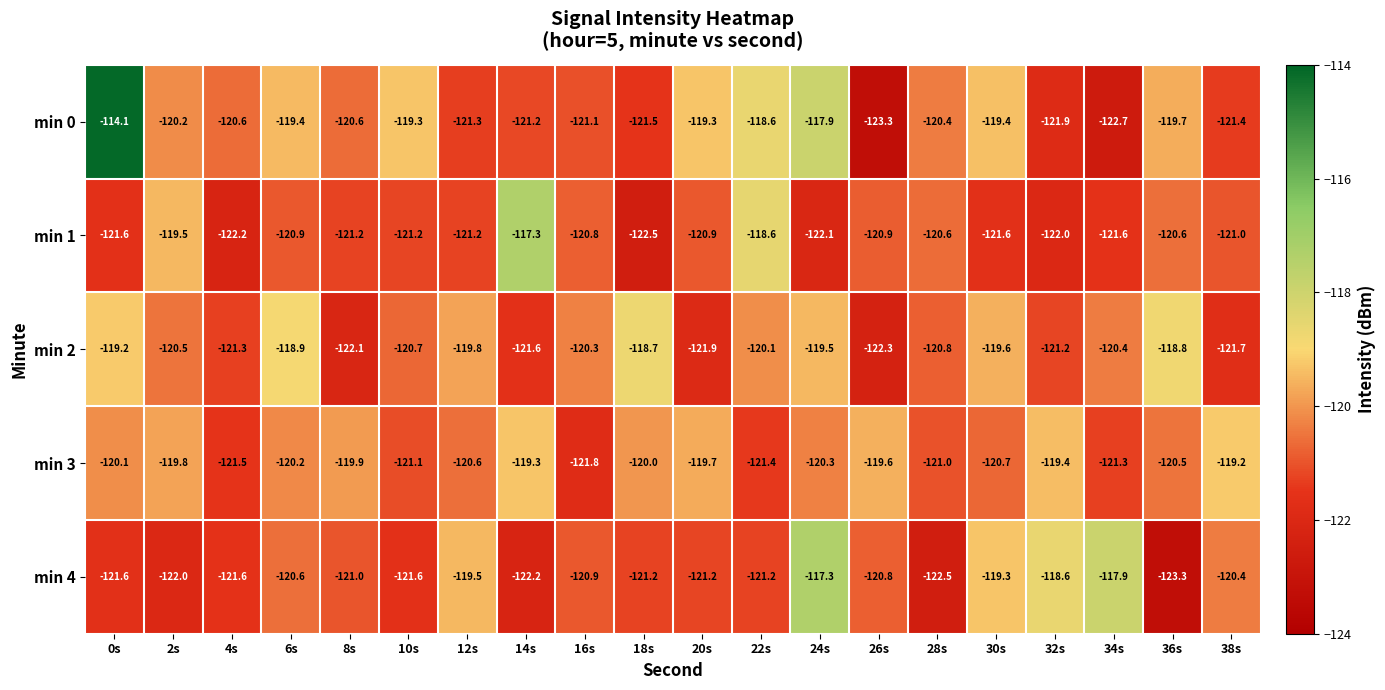

Is it true that min 3 equals -47.1 at 28s?

False